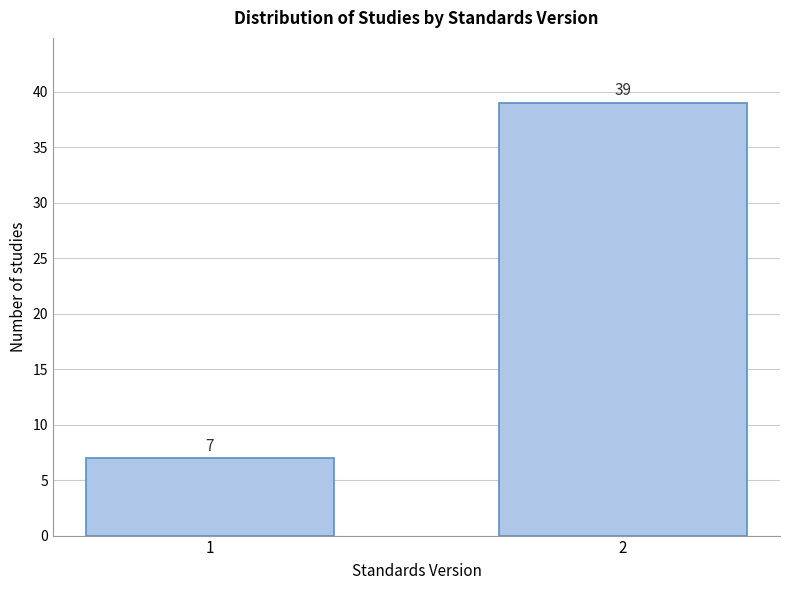

Reading left to right, transcribe all the data shown in this chart.

1=7	2=39